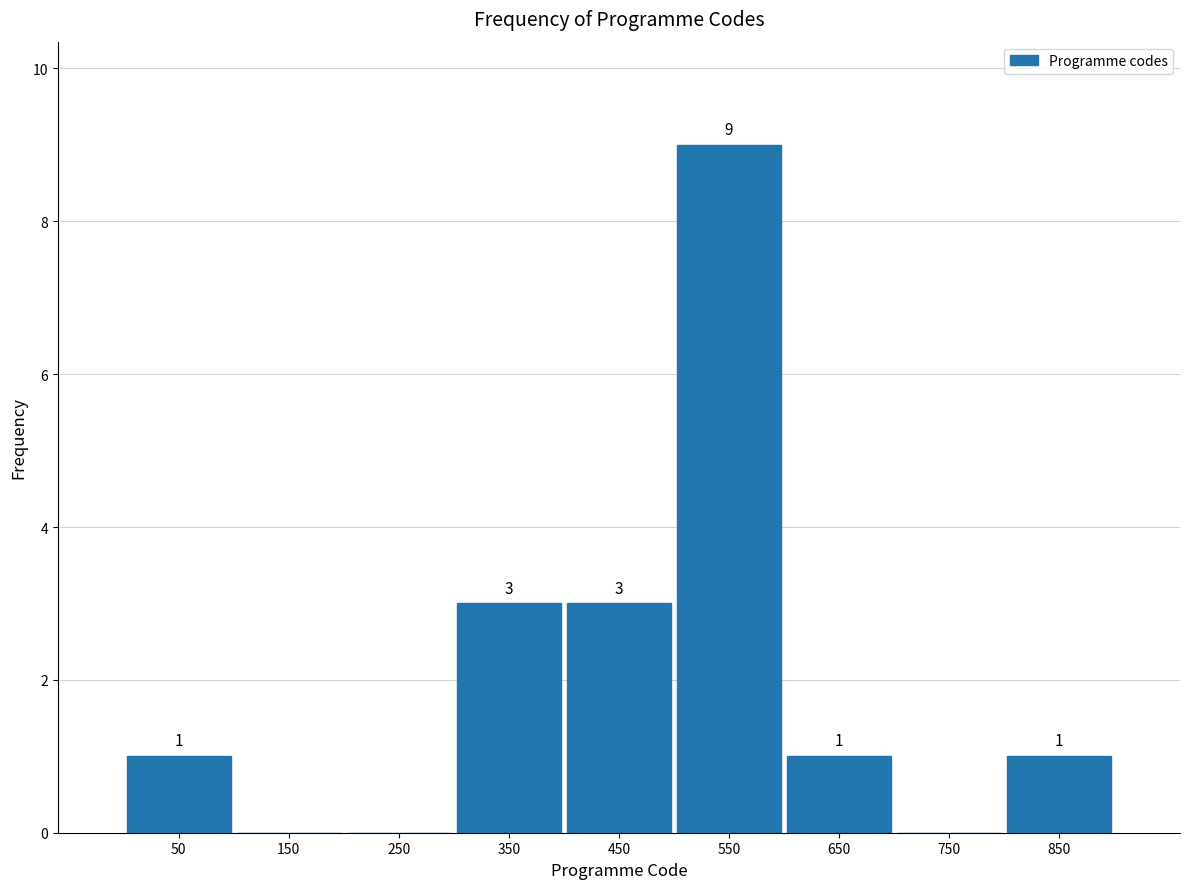

Over which range of the x-axis is the bar tallest?

500 to 600